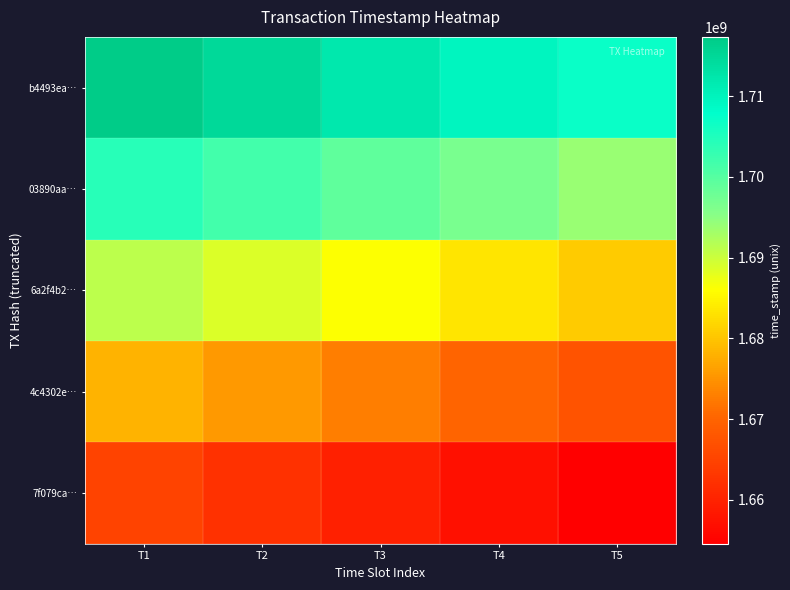

How many series are shown in this chart?

5